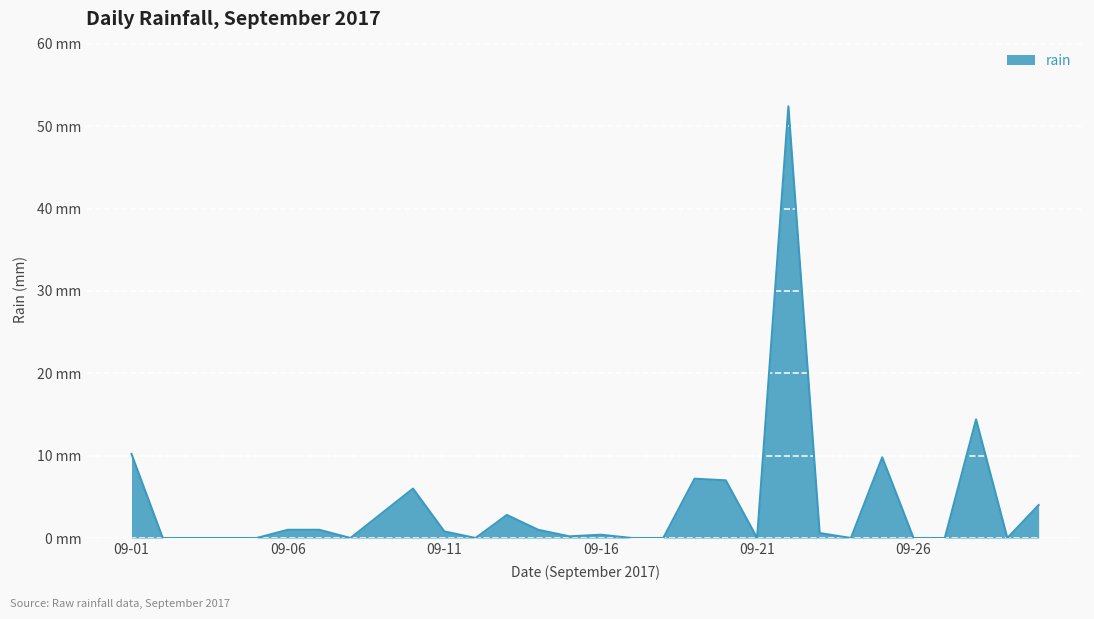

Is this an area chart (filled region under the line)?

Yes